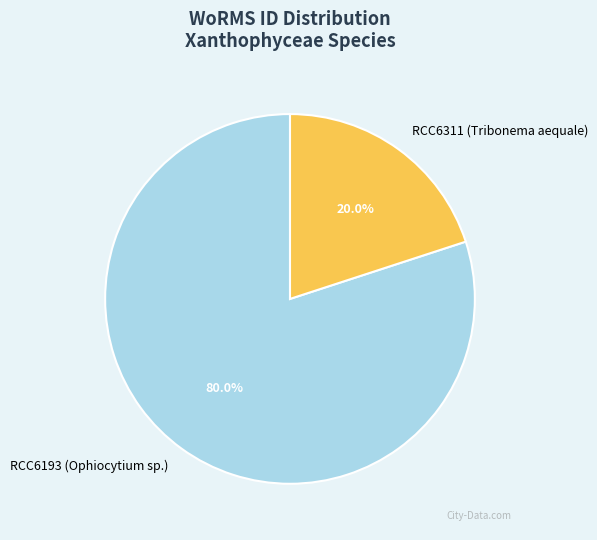

Which category has the biggest portion of the pie?

RCC6193 (Ophiocytium sp.)